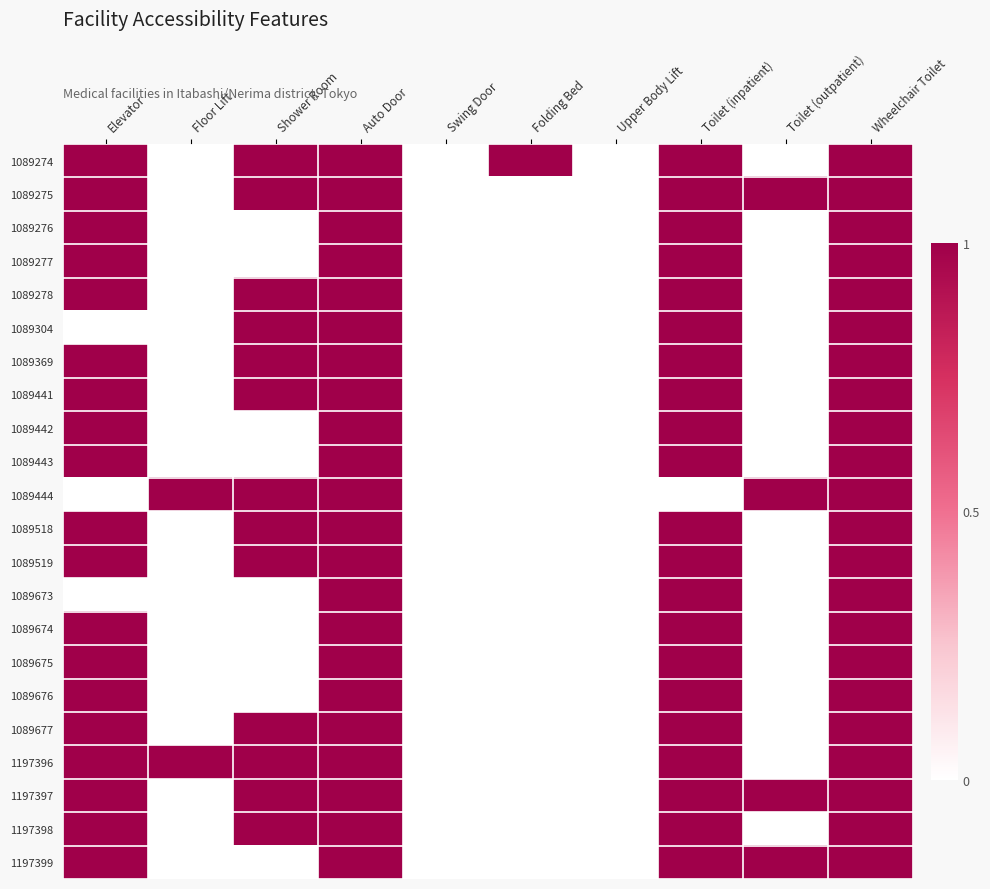

At which category is the sum across all series the highest?

Auto Door